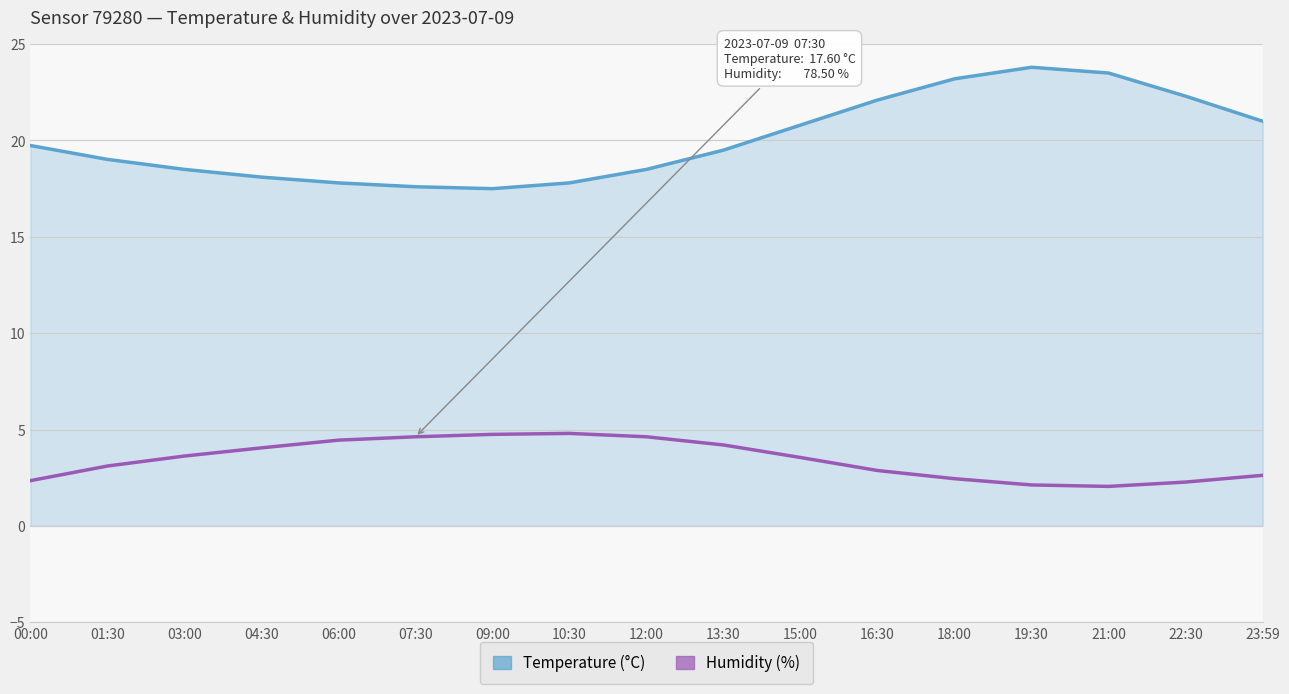

What is the total value across all series at 00:00?

22.1